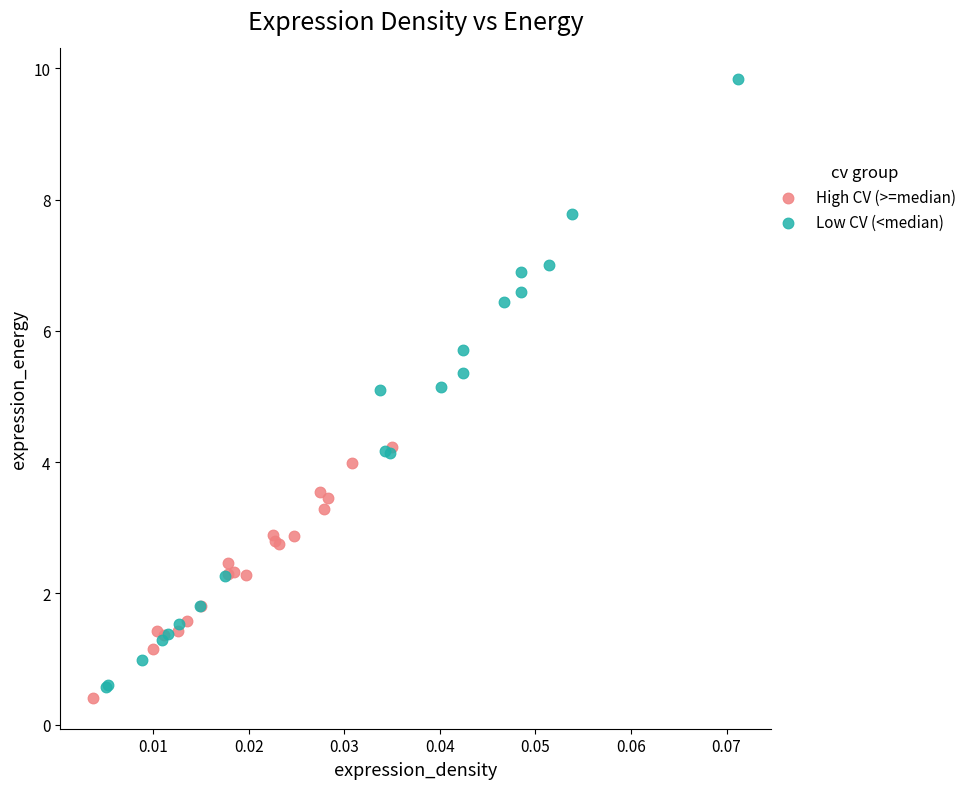

Which series contains the highest Y value?

Low CV (<median)